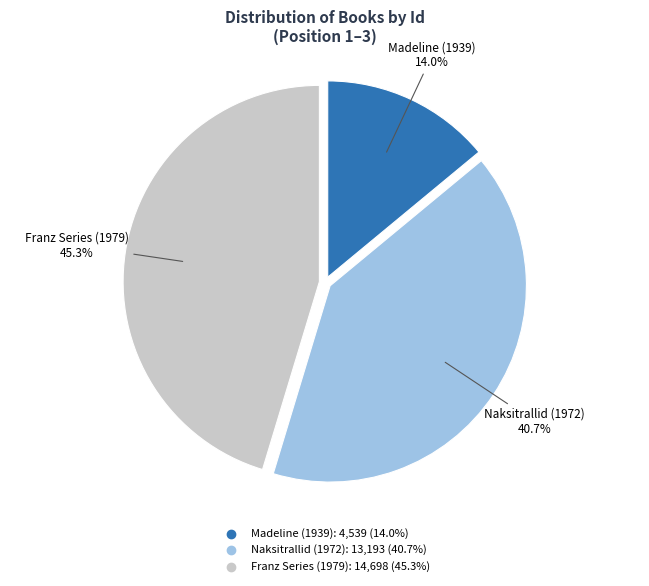

To the nearest percent, what is the combined percentage of Franz Series (1979) and Madeline (1939)?

59%